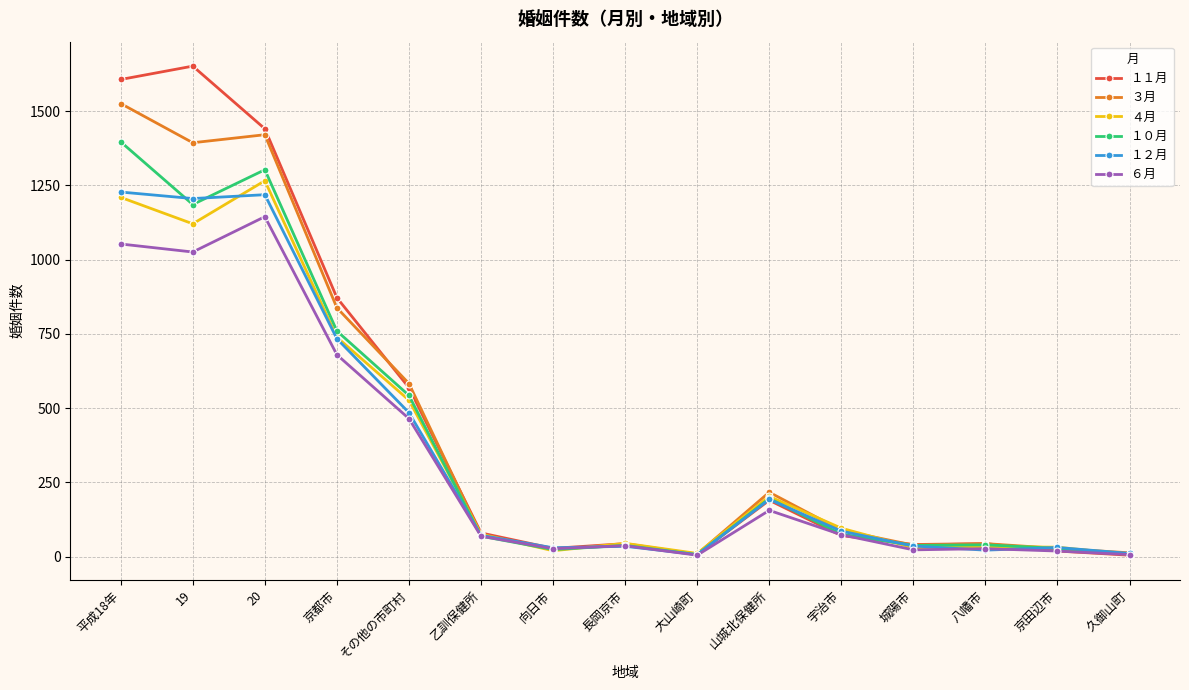

Which series has the largest range (max minus min)?

１１月